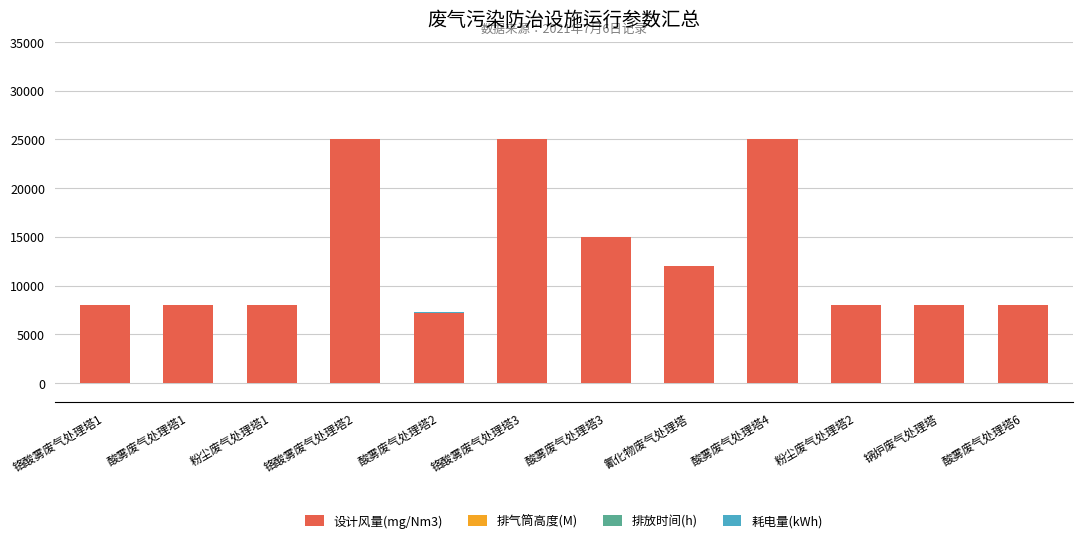

The value of 设计风量(mg/Nm3) at 氰化物废气处理塔 is 12000.0. True or false?

True